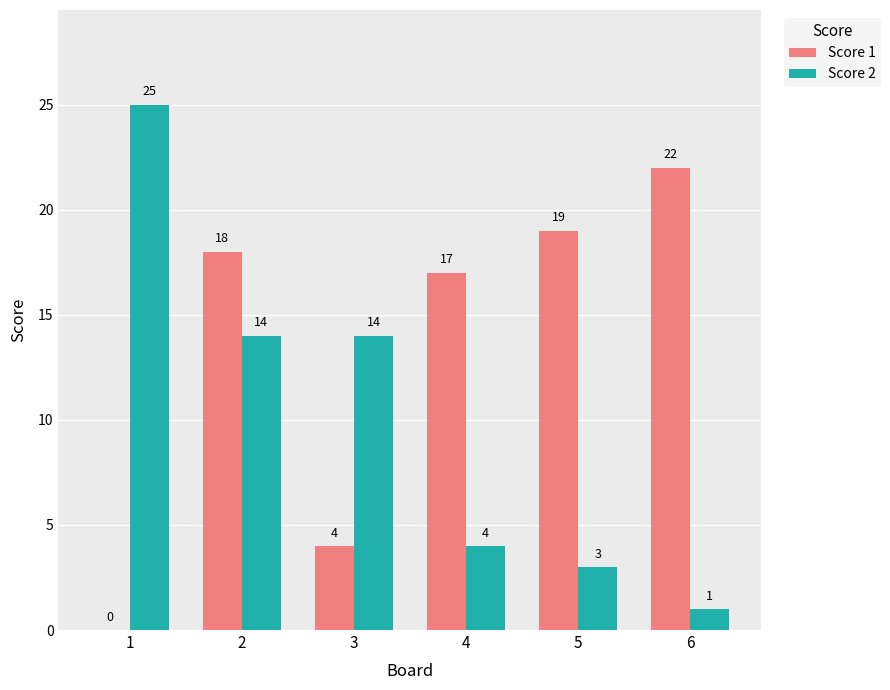

How many series are shown in this chart?

2